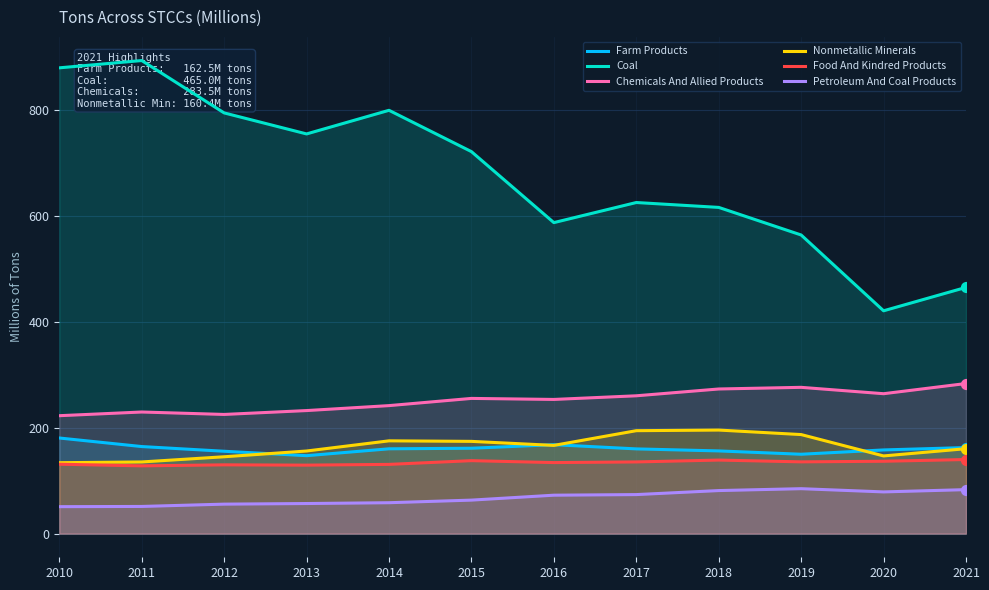

At how many categories does at least one series exceed 674?

6